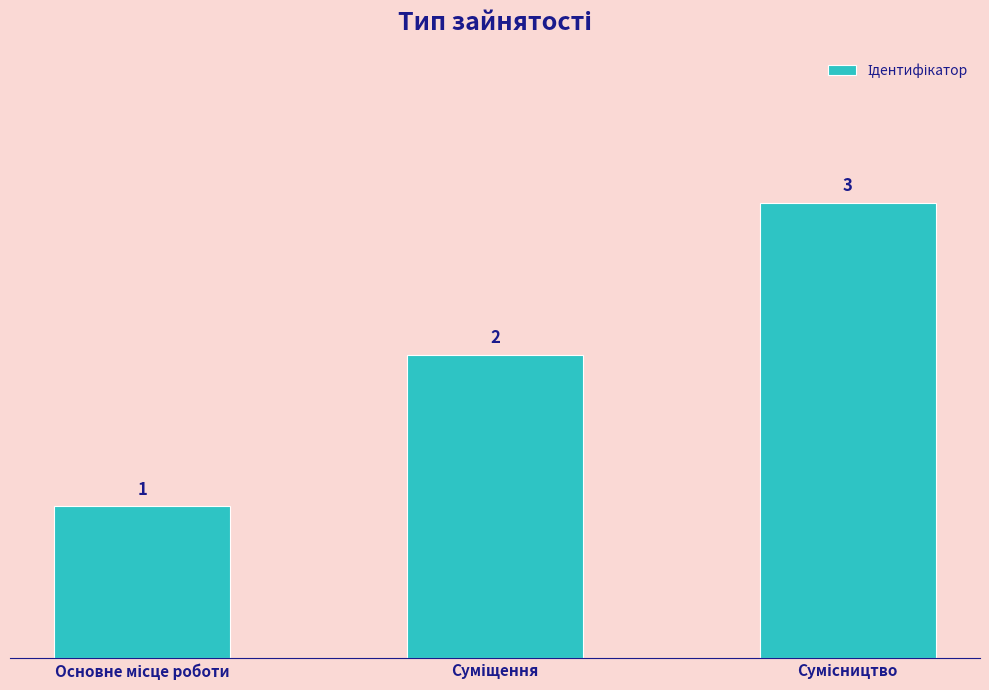

Count the values in the range 1 to 3.

3